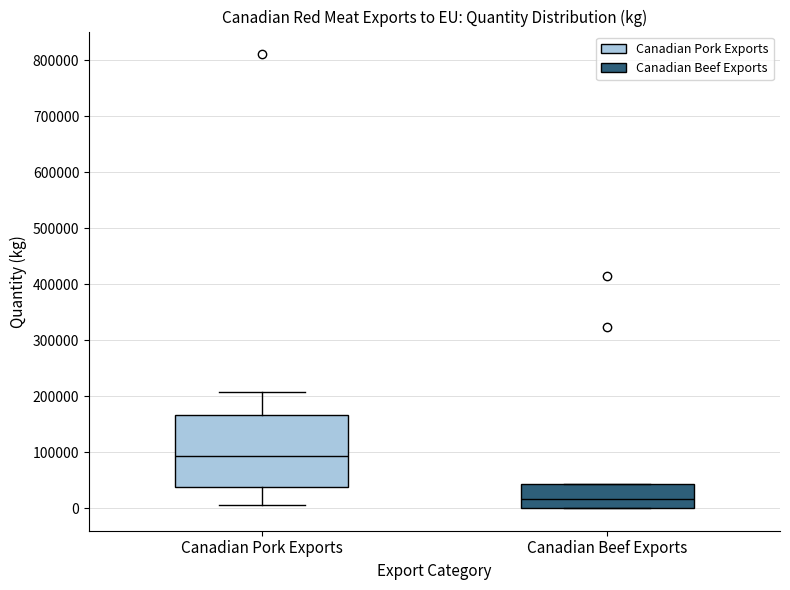

Where does the median line of the box for Canadian Beef Exports sit on the y-axis? The values are not printed on the chart, so give them approximately, as read against the axis.

20000